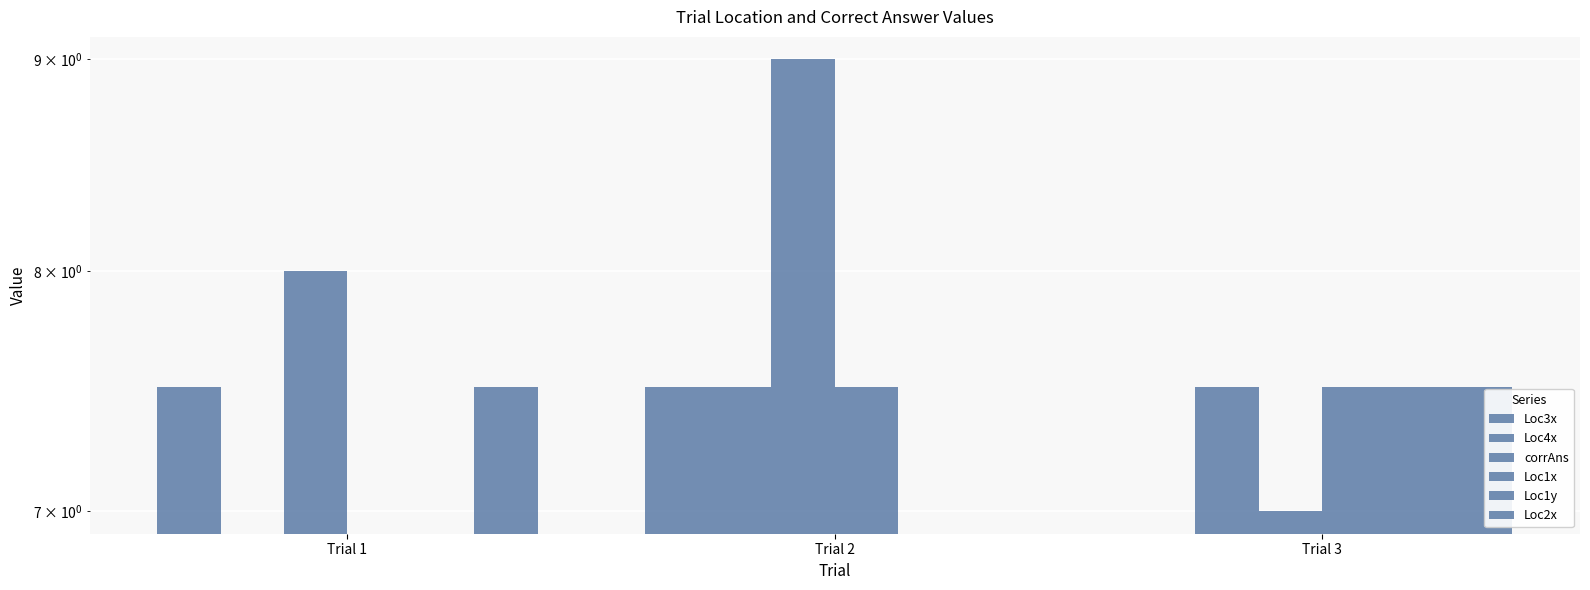

How many data points does each series have?

3